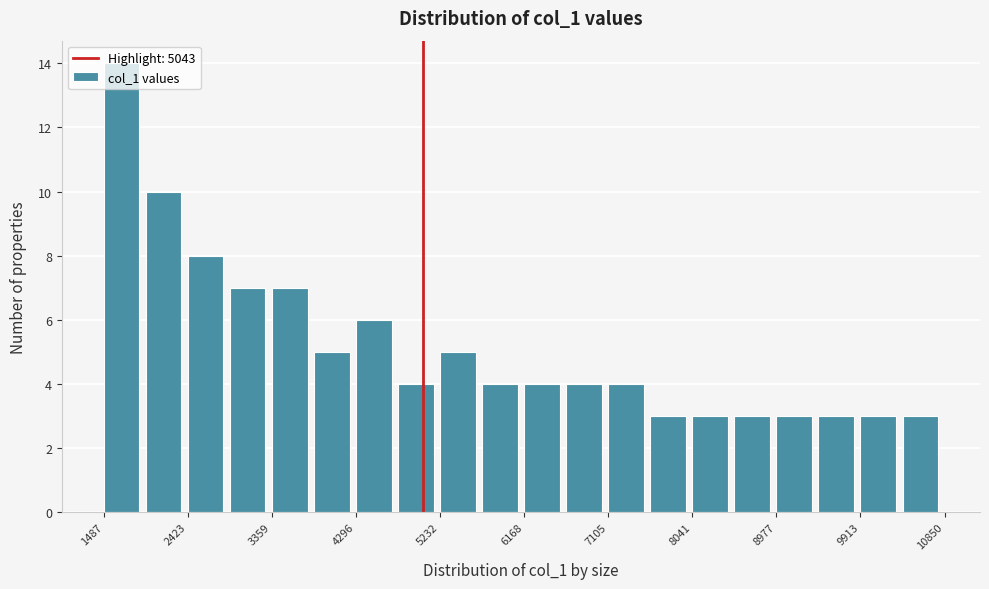

What is the height of the bar covering 5700 to 6200 on the x-axis? Neither the bar edges nor the heights are printed on the chart, so give them approximately, as read against the axes.

4